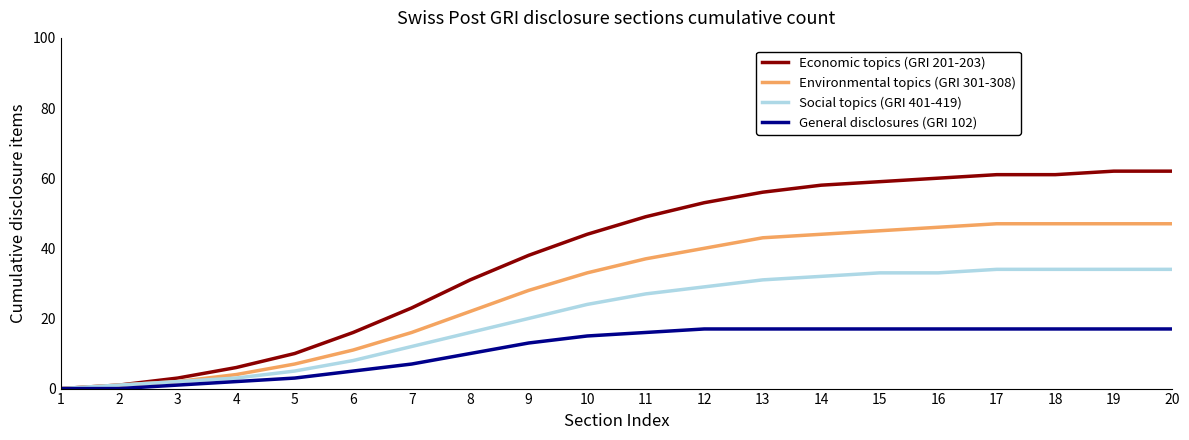

Reading right to left, extract all data points from this chart.

Economic topics (GRI 201-203): 20=62	19=62	18=61	17=61	16=60	15=59	14=58	13=56	12=53	11=49	10=44	9=38	8=31	7=23	6=16	5=10	4=6	3=3	2=1	1=0
Environmental topics (GRI 301-308): 20=47	19=47	18=47	17=47	16=46	15=45	14=44	13=43	12=40	11=37	10=33	9=28	8=22	7=16	6=11	5=7	4=4	3=2	2=1	1=0
Social topics (GRI 401-419): 20=34	19=34	18=34	17=34	16=33	15=33	14=32	13=31	12=29	11=27	10=24	9=20	8=16	7=12	6=8	5=5	4=3	3=2	2=1	1=0
General disclosures (GRI 102): 20=17	19=17	18=17	17=17	16=17	15=17	14=17	13=17	12=17	11=16	10=15	9=13	8=10	7=7	6=5	5=3	4=2	3=1	2=0	1=0